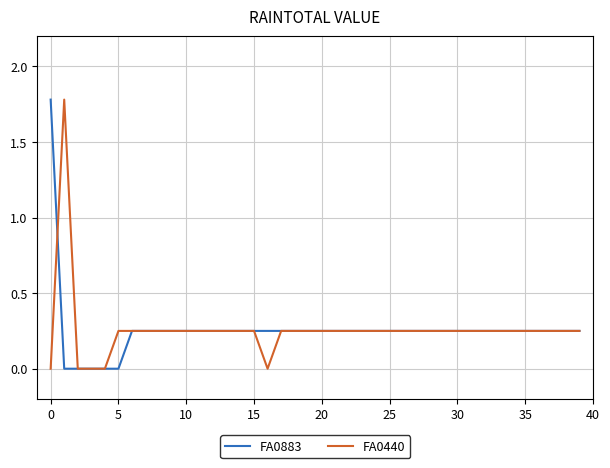

True or false: FA0440 and FA0883 cross at least once.

True